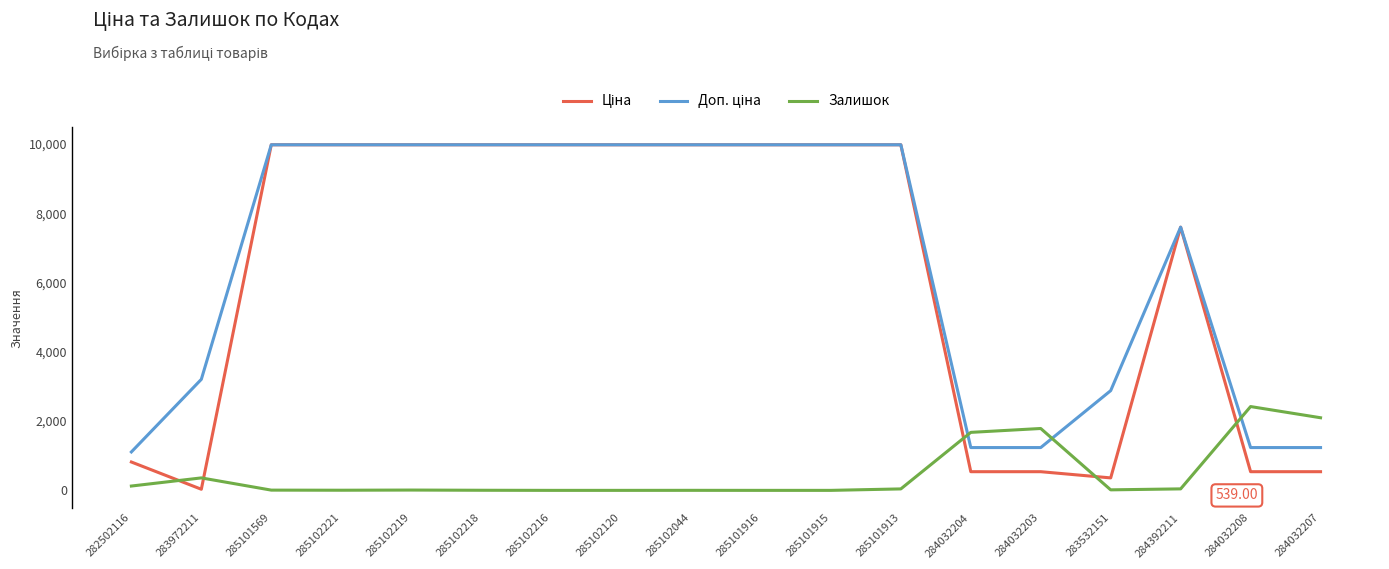

What is the spread (max minus min) of values at 285101915?

9975.0